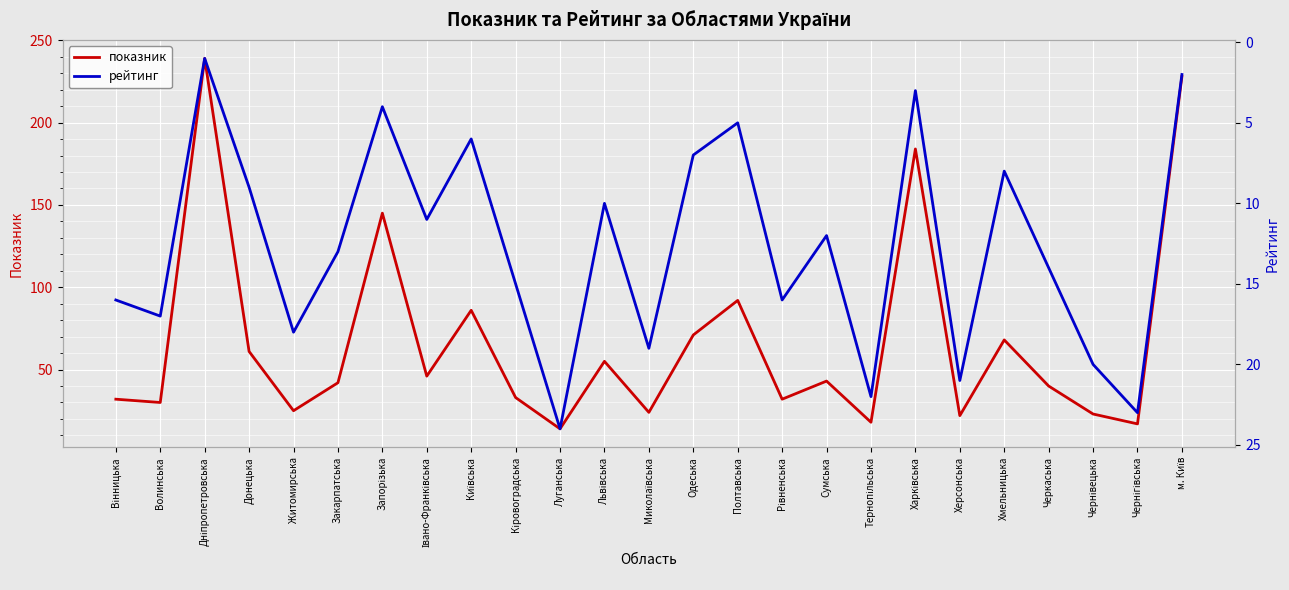

Which series has the largest total across all categories?

показник